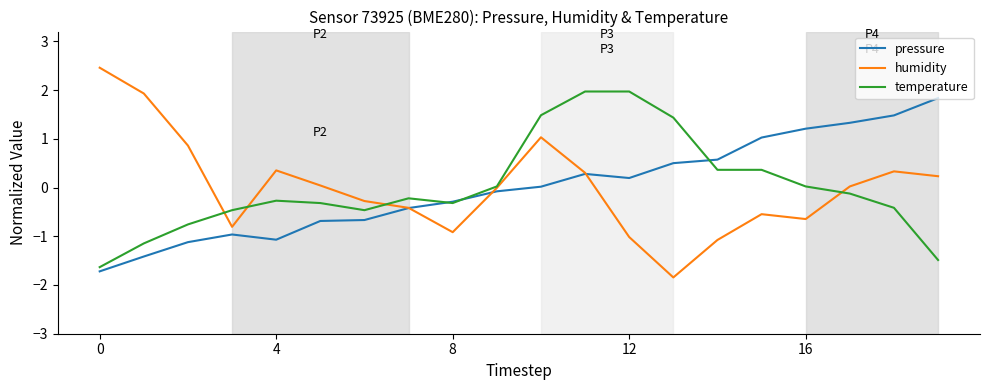

Which series has the largest range (max minus min)?

humidity